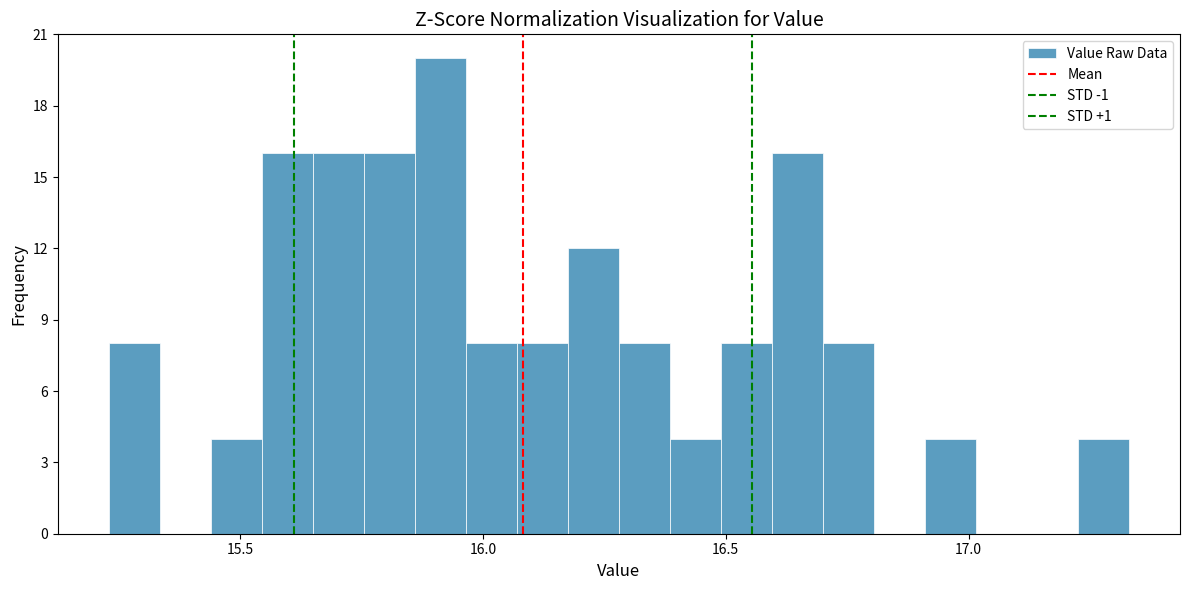

Around what value on the x-axis is the tallest bar? Give the approximate position of its centre, as read against the axis.

15.90